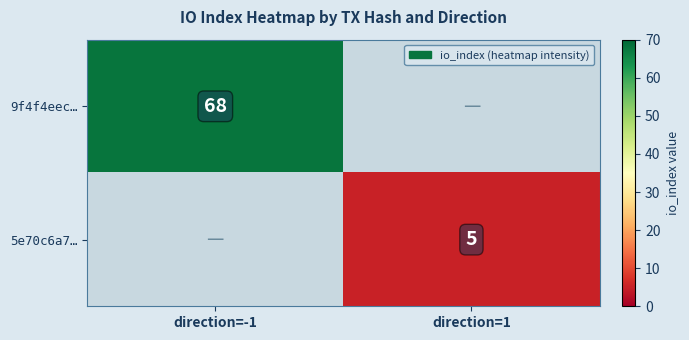

At which category does the chart reach its minimum across all series?

direction=1